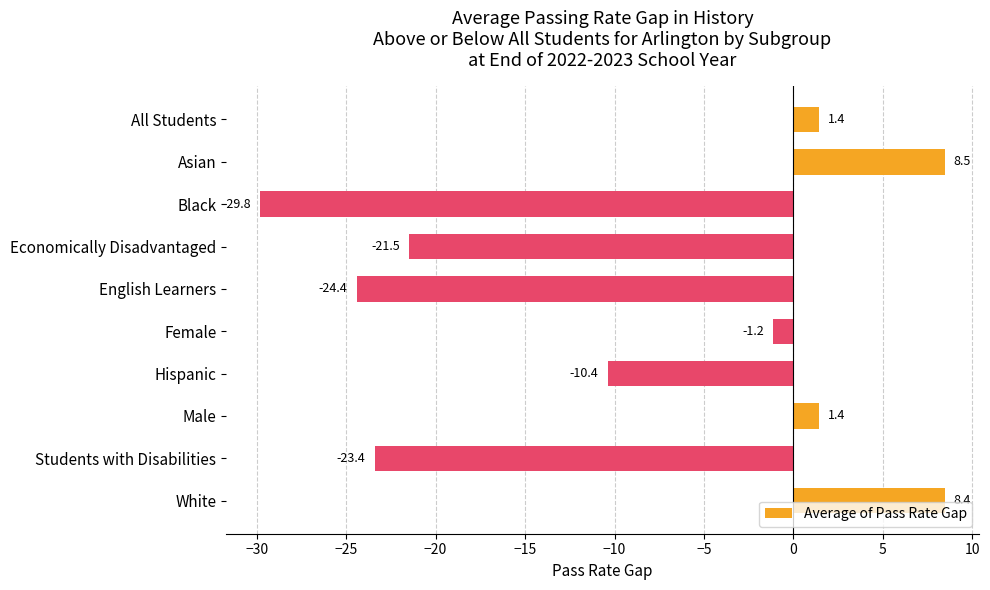

True or false: the data shows -29.8 at Black.

True